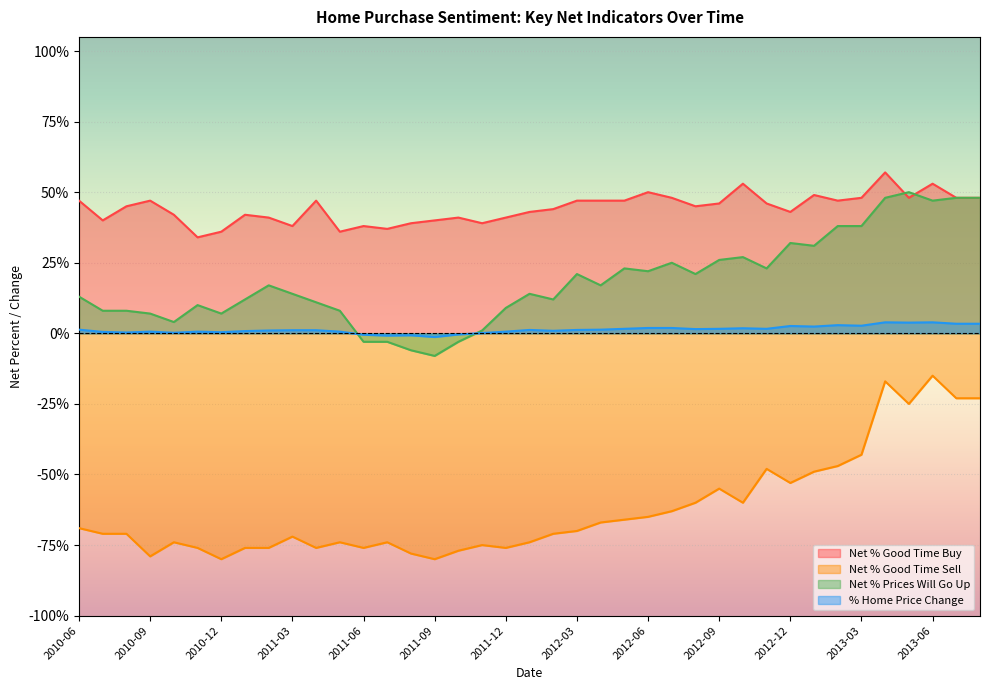

True or false: Net % Good Time Sell has more than 1 points higher than both neighbors.

True